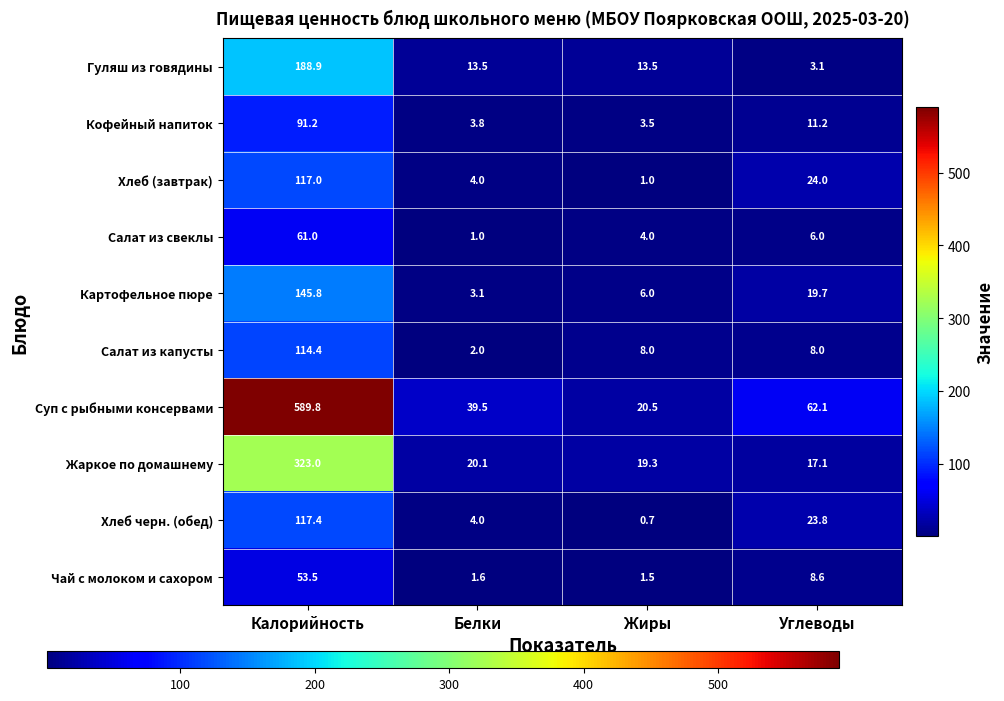

Which series has the widest spread of values?

Суп с рыбными консервами